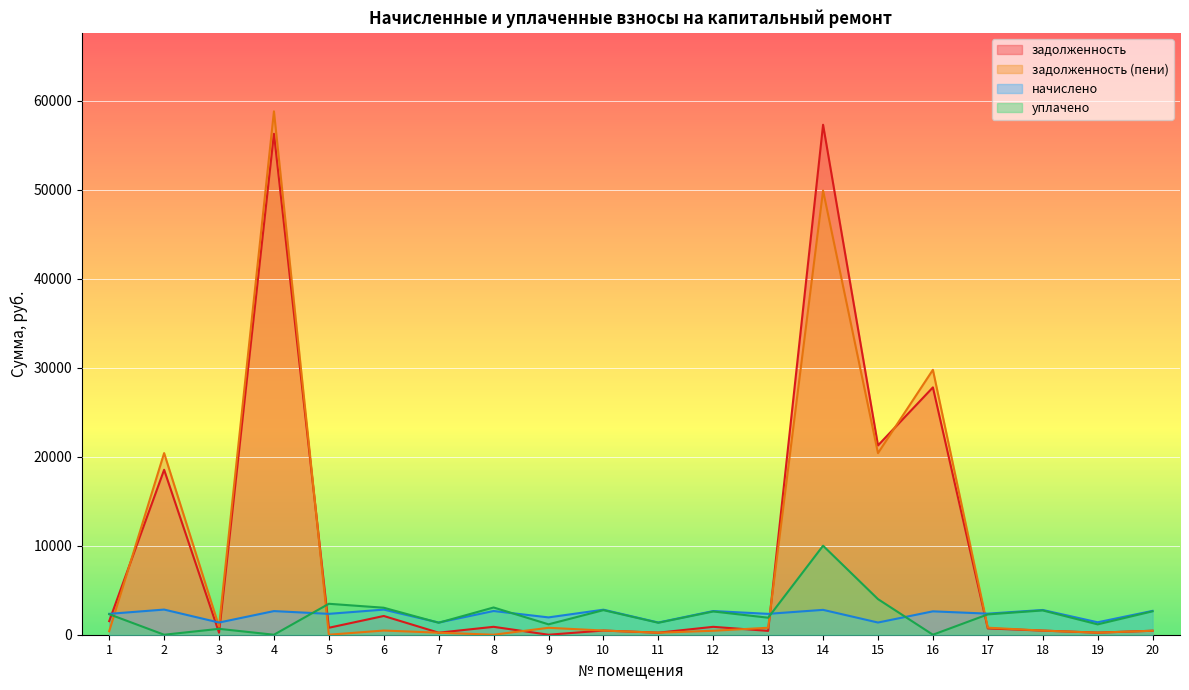

What is the value of the задолженность (пени) point at the 20th from the left?

445.8